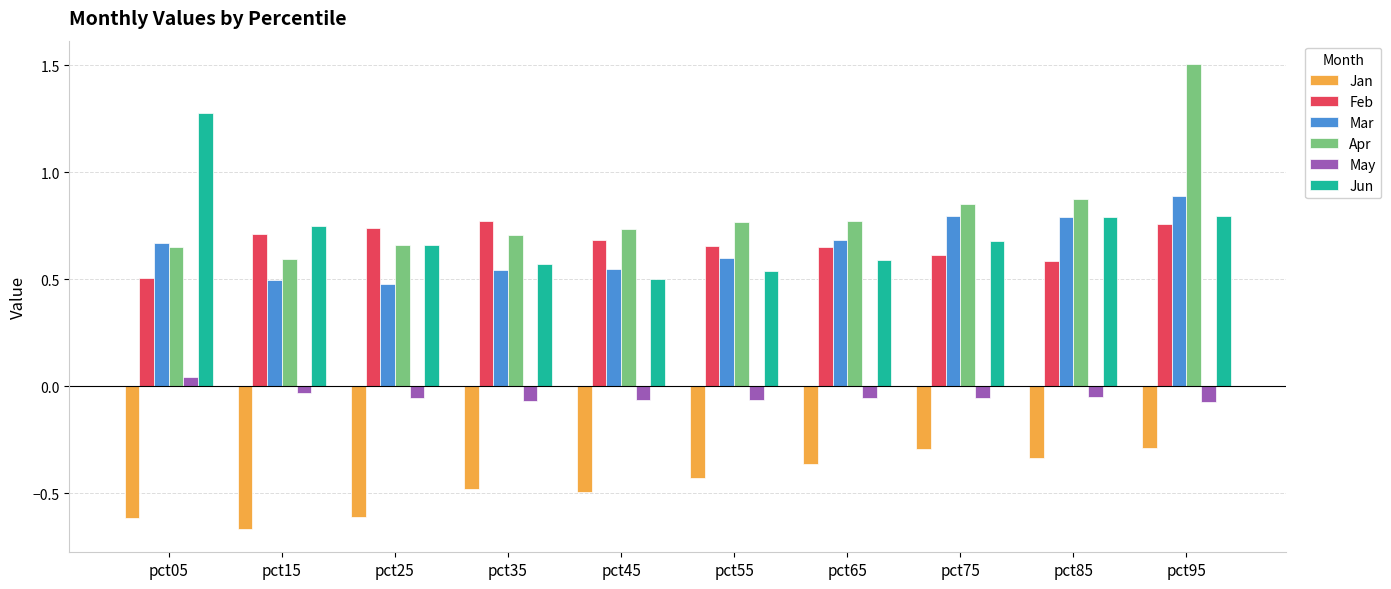

Rank the series by their maximum value, from lowest to highest.

Jan, May, Feb, Mar, Jun, Apr